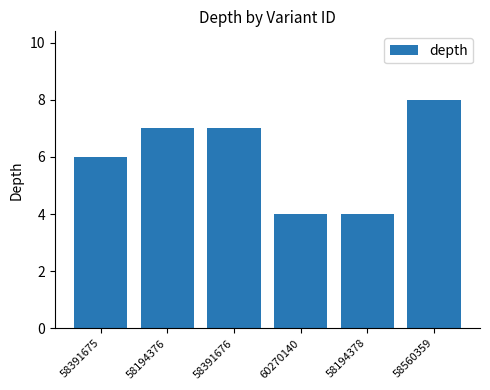

What is the value of the 4th bar from the left?

4